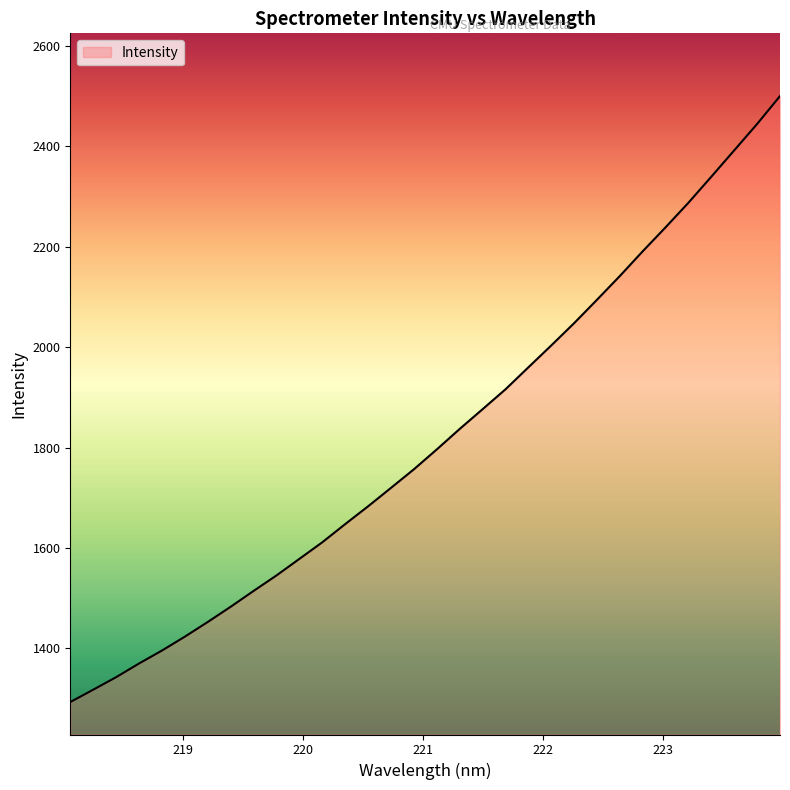

What is the difference between the maximum and minimum values?

1207.3